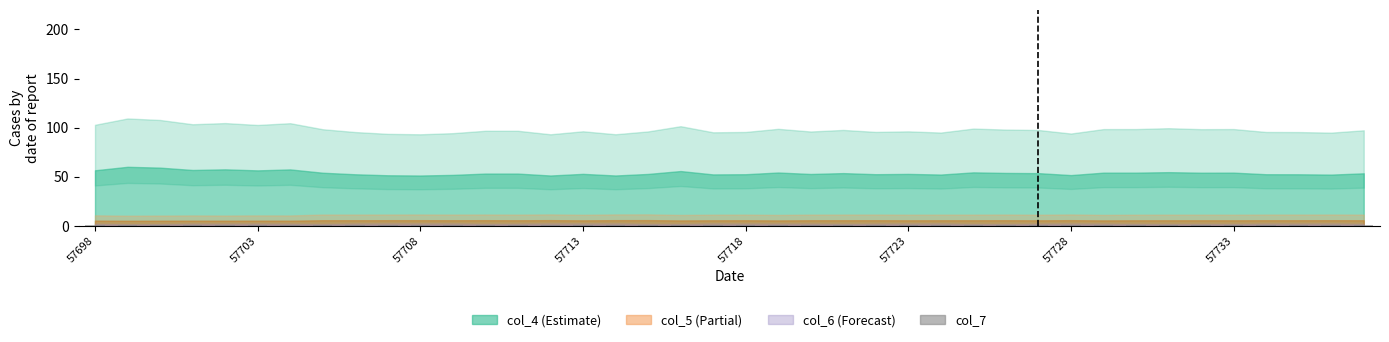

What is the sum of all values?

43.6